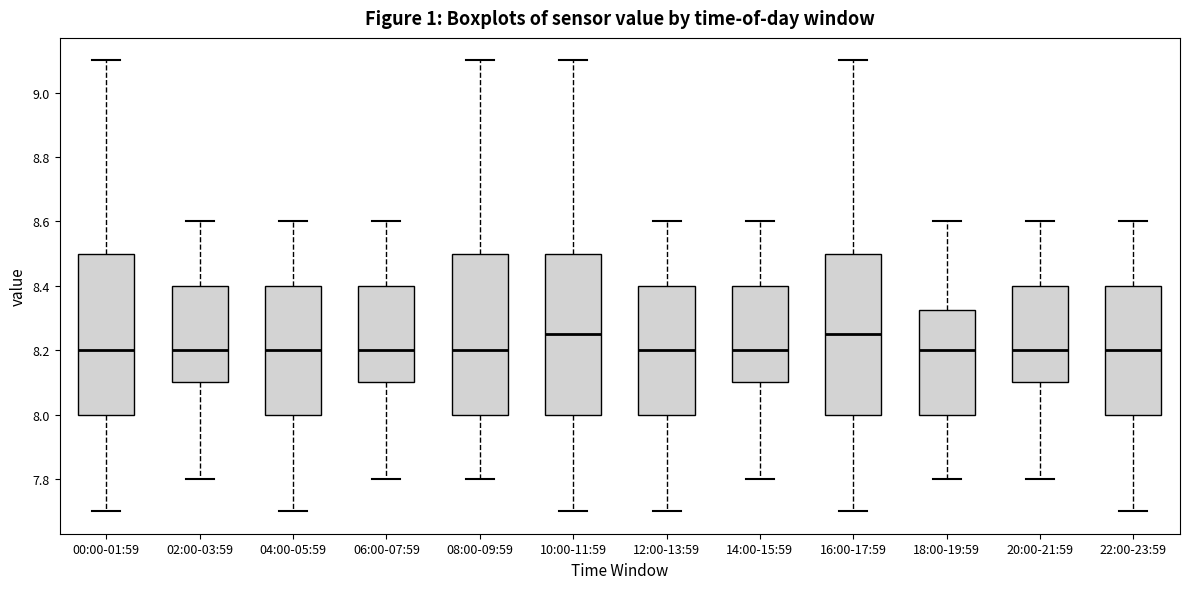

Reading left to right, transcribe this box plot: for each box, give where its median line is, the range the box spans, and where its two whiskers end, as read against the y-axis. The values are not printed on the chart, so give them approximately, as read against the axis.

00:00-01:59: median 8.20, box 8.00 to 8.50, whiskers 7.70 to 9.10
02:00-03:59: median 8.20, box 8.10 to 8.40, whiskers 7.80 to 8.60
04:00-05:59: median 8.20, box 8.00 to 8.40, whiskers 7.70 to 8.60
06:00-07:59: median 8.20, box 8.10 to 8.40, whiskers 7.80 to 8.60
08:00-09:59: median 8.20, box 8.00 to 8.50, whiskers 7.80 to 9.10
10:00-11:59: median 8.26, box 8.00 to 8.50, whiskers 7.70 to 9.10
12:00-13:59: median 8.20, box 8.00 to 8.40, whiskers 7.70 to 8.60
14:00-15:59: median 8.20, box 8.10 to 8.40, whiskers 7.80 to 8.60
16:00-17:59: median 8.26, box 8.00 to 8.50, whiskers 7.70 to 9.10
18:00-19:59: median 8.20, box 8.00 to 8.32, whiskers 7.80 to 8.60
20:00-21:59: median 8.20, box 8.10 to 8.40, whiskers 7.80 to 8.60
22:00-23:59: median 8.20, box 8.00 to 8.40, whiskers 7.70 to 8.60